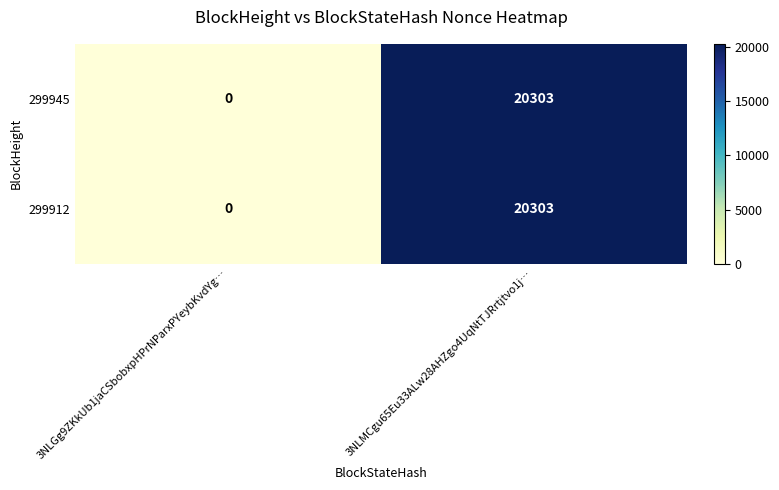

What is the maximum value shown in the chart?

20303